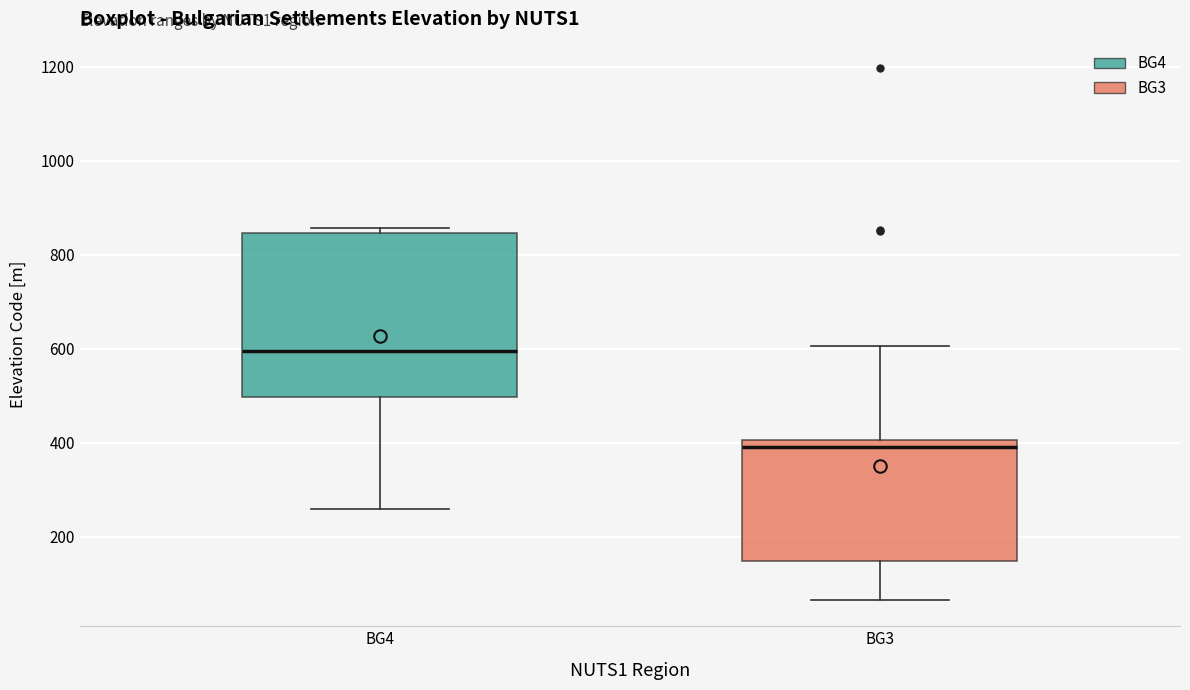

Reading left to right, transcribe this box plot: for each box, give where its median line is, the range the box spans, and where its two whiskers end, as read against the y-axis. The values are not printed on the chart, so give them approximately, as read against the axis.

BG4: median 600, box 500 to 840, whiskers 260 to 860
BG3: median 400 (just below the box's upper edge), box 140 to 400, whiskers 60 to 600